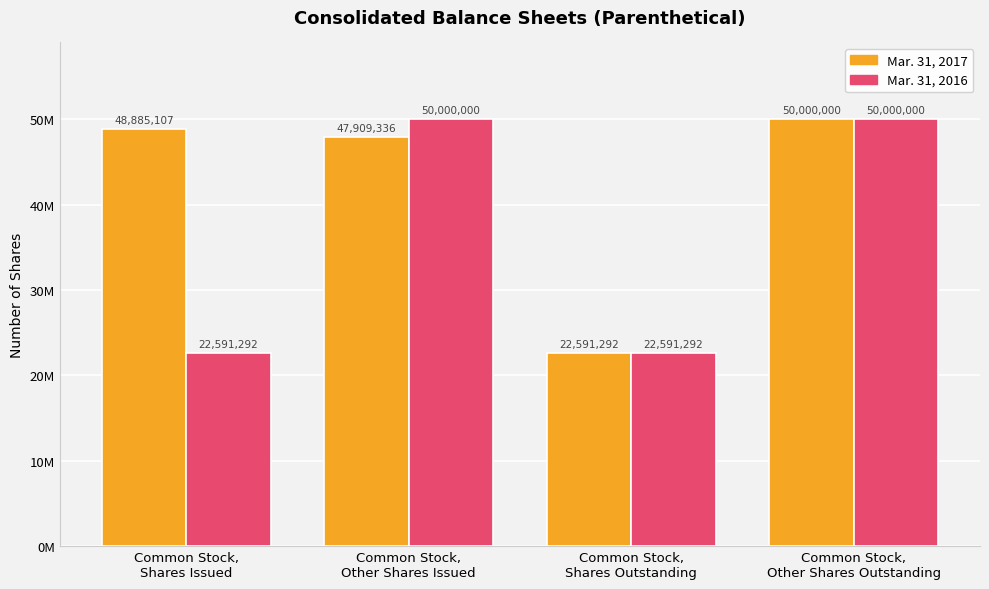

Reading left to right, list all the values displayed in this chart.

Mar. 31, 2017: Common Stock,
Shares Issued=48885107	Common Stock,
Other Shares Issued=47909336	Common Stock,
Shares Outstanding=22591292	Common Stock,
Other Shares Outstanding=50000000
Mar. 31, 2016: Common Stock,
Shares Issued=22591292	Common Stock,
Other Shares Issued=50000000	Common Stock,
Shares Outstanding=22591292	Common Stock,
Other Shares Outstanding=50000000